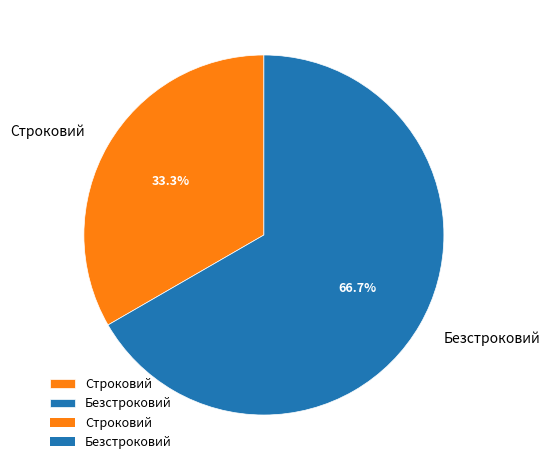

Is Строковий the majority of the pie?

No